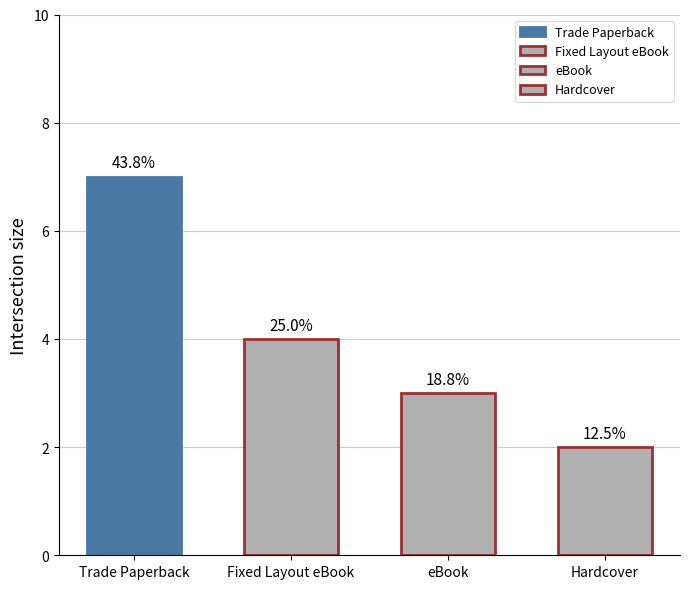

Reading left to right, list all the values displayed in this chart.

Trade Paperback=7	Fixed Layout eBook=4	eBook=3	Hardcover=2